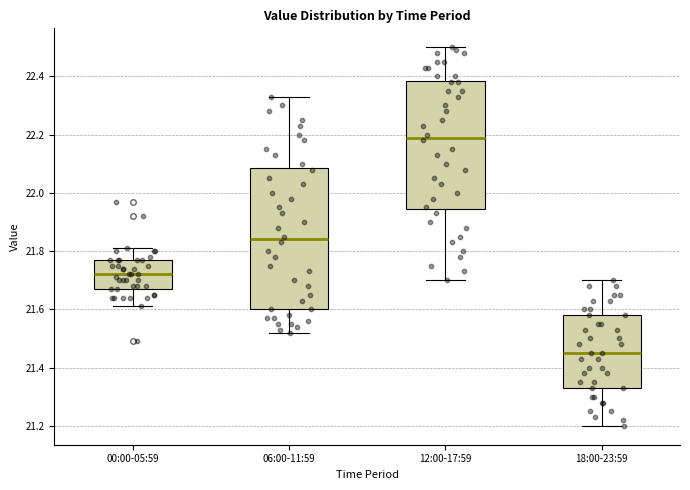

Reading left to right, transcribe this box plot: for each box, give where its median line is, the range the box spans, and where its two whiskers end, as read against the y-axis. The values are not printed on the chart, so give them approximately, as read against the axis.

00:00-05:59: median 21.72, box 21.68 to 21.78, whiskers 21.62 to 21.82
06:00-11:59: median 21.84, box 21.60 to 22.08, whiskers 21.52 to 22.34
12:00-17:59: median 22.20, box 21.94 to 22.38, whiskers 21.70 to 22.50
18:00-23:59: median 21.46, box 21.34 to 21.58, whiskers 21.20 to 21.70